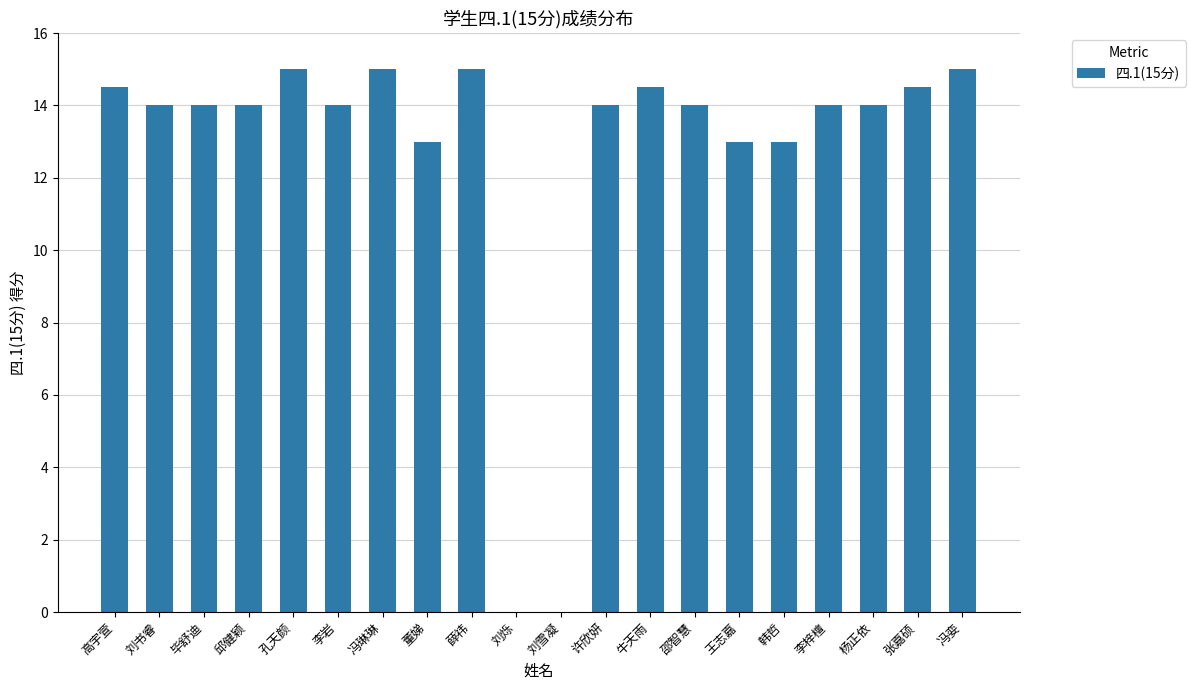

How many distinct data groups are displayed?

1